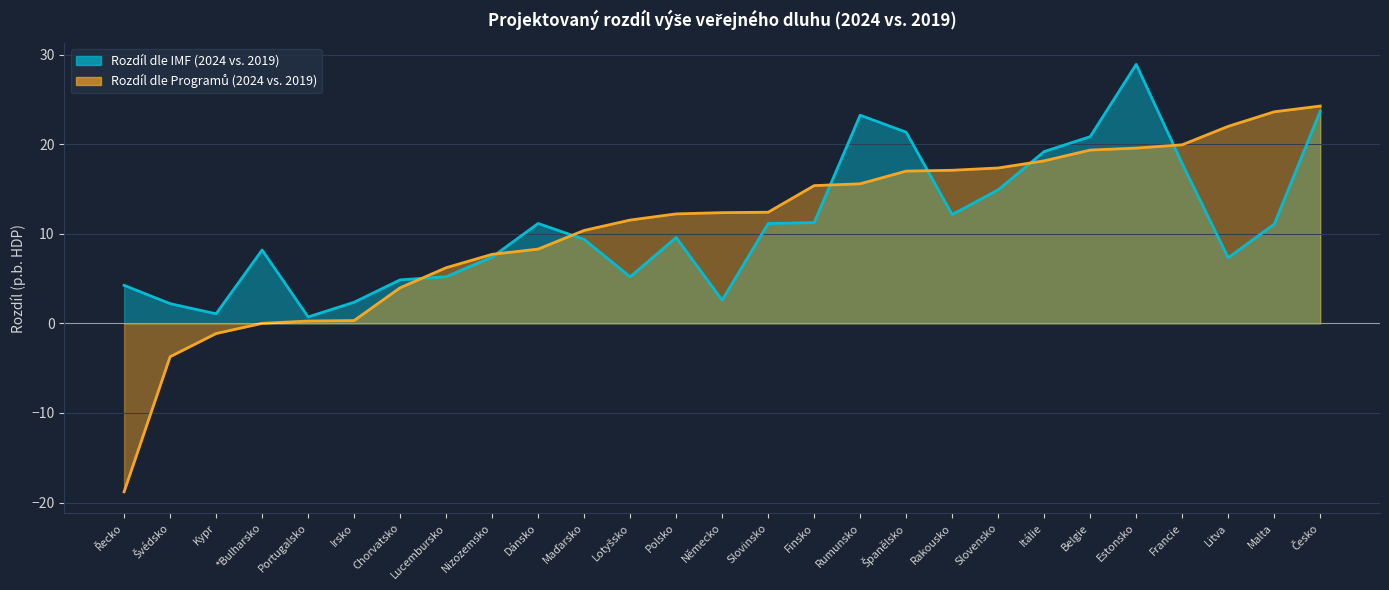

What is the total value across all series at Kypr?

-0.1